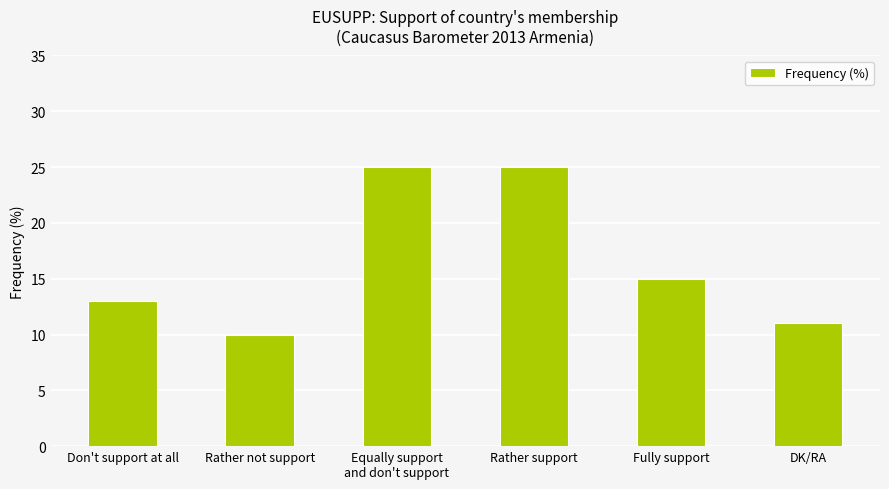

Where is the data nearest to the value 17?

Fully support